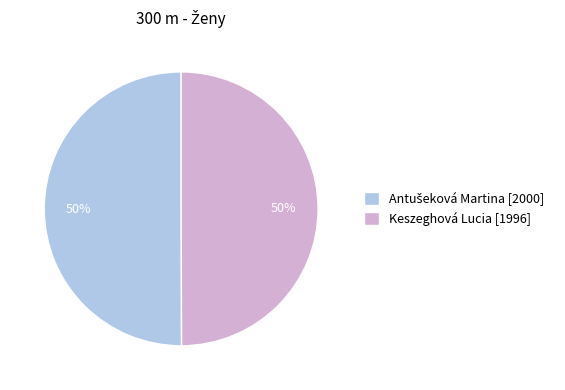

To the nearest percent, what is the average slice percentage?

50%